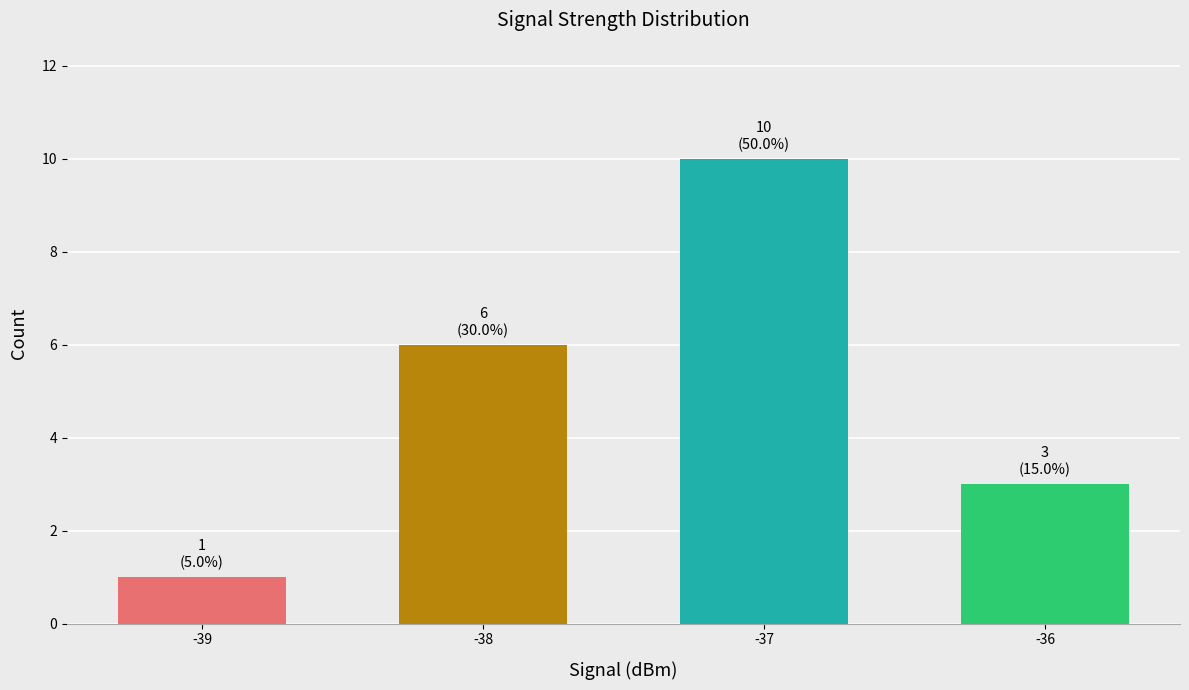

What is the smallest value displayed?

1